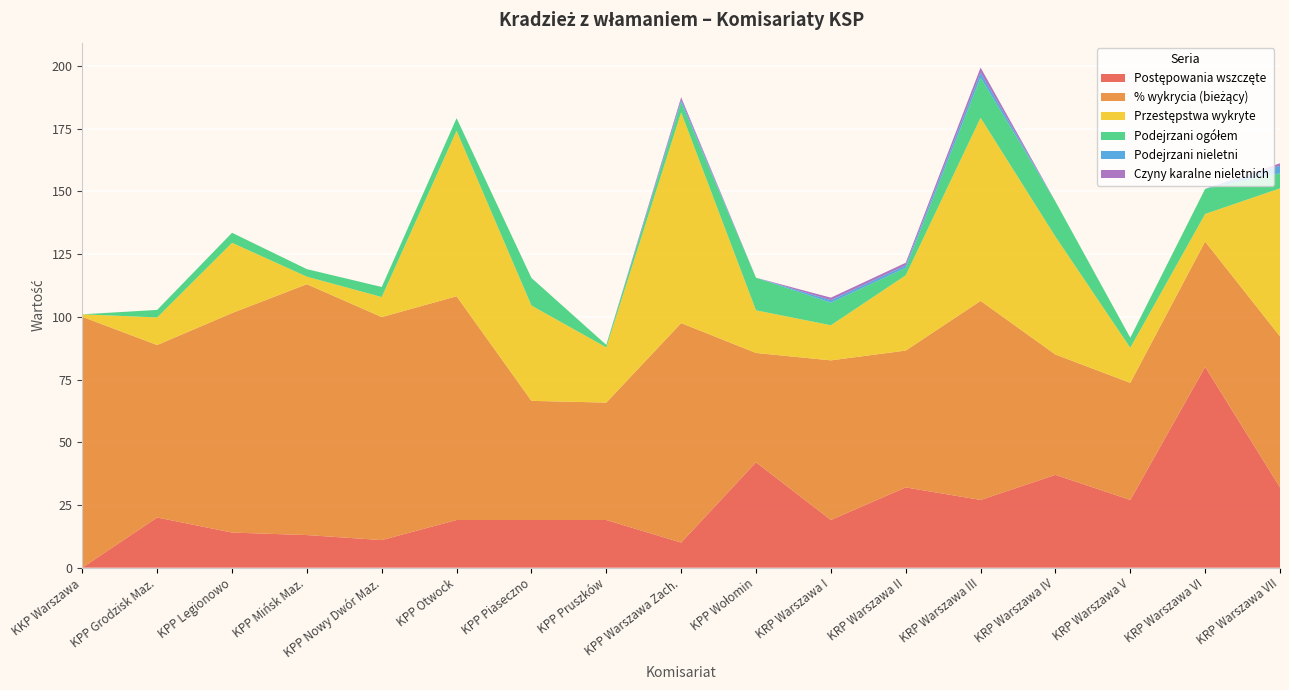

Reading left to right, what are all the values shown in this chart?

Postępowania wszczęte: KKP Warszawa=0.0	KPP Grodzisk Maz.=20.0	KPP Legionowo=14.0	KPP Mińsk Maz.=13.0	KPP Nowy Dwór Maz.=11.0	KPP Otwock=19.0	KPP Piaseczno=19.0	KPP Pruszków=19.0	KPP Warszawa Zach.=10.0	KPP Wołomin=42.0	KRP Warszawa I=19.0	KRP Warszawa II=32.0	KRP Warszawa III=27.0	KRP Warszawa IV=37.0	KRP Warszawa V=27.0	KRP Warszawa VI=80.0	KRP Warszawa VII=32.0
% wykrycia (bieżący): KKP Warszawa=100.0	KPP Grodzisk Maz.=68.8	KPP Legionowo=87.5	KPP Mińsk Maz.=100.0	KPP Nowy Dwór Maz.=88.9	KPP Otwock=89.2	KPP Piaseczno=47.5	KPP Pruszków=46.8	KPP Warszawa Zach.=87.5	KPP Wołomin=43.6	KRP Warszawa I=63.6	KRP Warszawa II=54.5	KRP Warszawa III=79.3	KRP Warszawa IV=48.0	KRP Warszawa V=46.7	KRP Warszawa VI=50.0	KRP Warszawa VII=60.2
Przestępstwa wykryte: KKP Warszawa=1.0	KPP Grodzisk Maz.=11.0	KPP Legionowo=28.0	KPP Mińsk Maz.=3.0	KPP Nowy Dwór Maz.=8.0	KPP Otwock=66.0	KPP Piaseczno=38.0	KPP Pruszków=22.0	KPP Warszawa Zach.=84.0	KPP Wołomin=17.0	KRP Warszawa I=14.0	KRP Warszawa II=30.0	KRP Warszawa III=73.0	KRP Warszawa IV=47.0	KRP Warszawa V=14.0	KRP Warszawa VI=11.0	KRP Warszawa VII=59.0
Podejrzani ogółem: KKP Warszawa=0.0	KPP Grodzisk Maz.=3.0	KPP Legionowo=4.0	KPP Mińsk Maz.=3.0	KPP Nowy Dwór Maz.=4.0	KPP Otwock=5.0	KPP Piaseczno=11.0	KPP Pruszków=1.0	KPP Warszawa Zach.=4.0	KPP Wołomin=13.0	KRP Warszawa I=9.0	KRP Warszawa II=3.0	KRP Warszawa III=16.0	KRP Warszawa IV=14.0	KRP Warszawa V=4.0	KRP Warszawa VI=10.0	KRP Warszawa VII=6.0
Podejrzani nieletni: KKP Warszawa=0.0	KPP Grodzisk Maz.=0.0	KPP Legionowo=0.0	KPP Mińsk Maz.=0.0	KPP Nowy Dwór Maz.=0.0	KPP Otwock=0.0	KPP Piaseczno=0.0	KPP Pruszków=0.0	KPP Warszawa Zach.=1.0	KPP Wołomin=0.0	KRP Warszawa I=1.0	KRP Warszawa II=1.0	KRP Warszawa III=2.0	KRP Warszawa IV=0.0	KRP Warszawa V=0.0	KRP Warszawa VI=0.0	KRP Warszawa VII=3.0
Czyny karalne nieletnich: KKP Warszawa=0.0	KPP Grodzisk Maz.=0.0	KPP Legionowo=0.0	KPP Mińsk Maz.=0.0	KPP Nowy Dwór Maz.=0.0	KPP Otwock=0.0	KPP Piaseczno=0.0	KPP Pruszków=0.0	KPP Warszawa Zach.=1.0	KPP Wołomin=0.0	KRP Warszawa I=1.0	KRP Warszawa II=1.0	KRP Warszawa III=2.0	KRP Warszawa IV=0.0	KRP Warszawa V=0.0	KRP Warszawa VI=0.0	KRP Warszawa VII=1.0